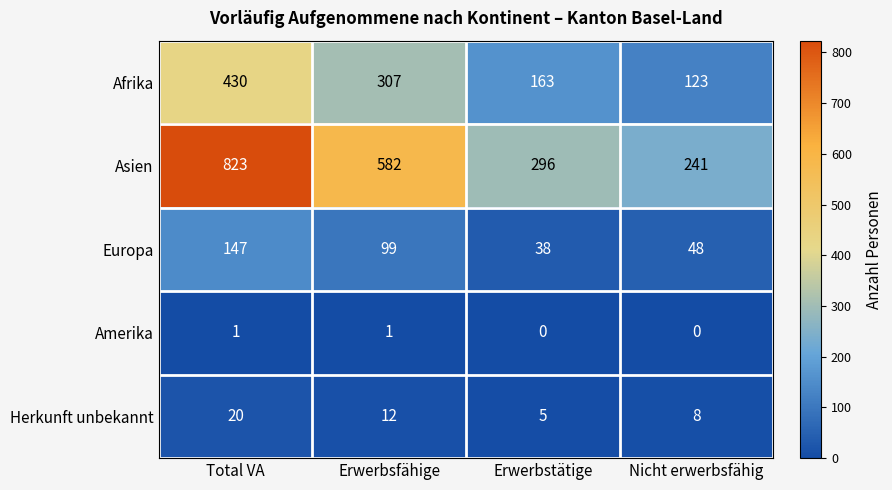

Which series changed the most between Total VA and Erwerbstätige?

Asien